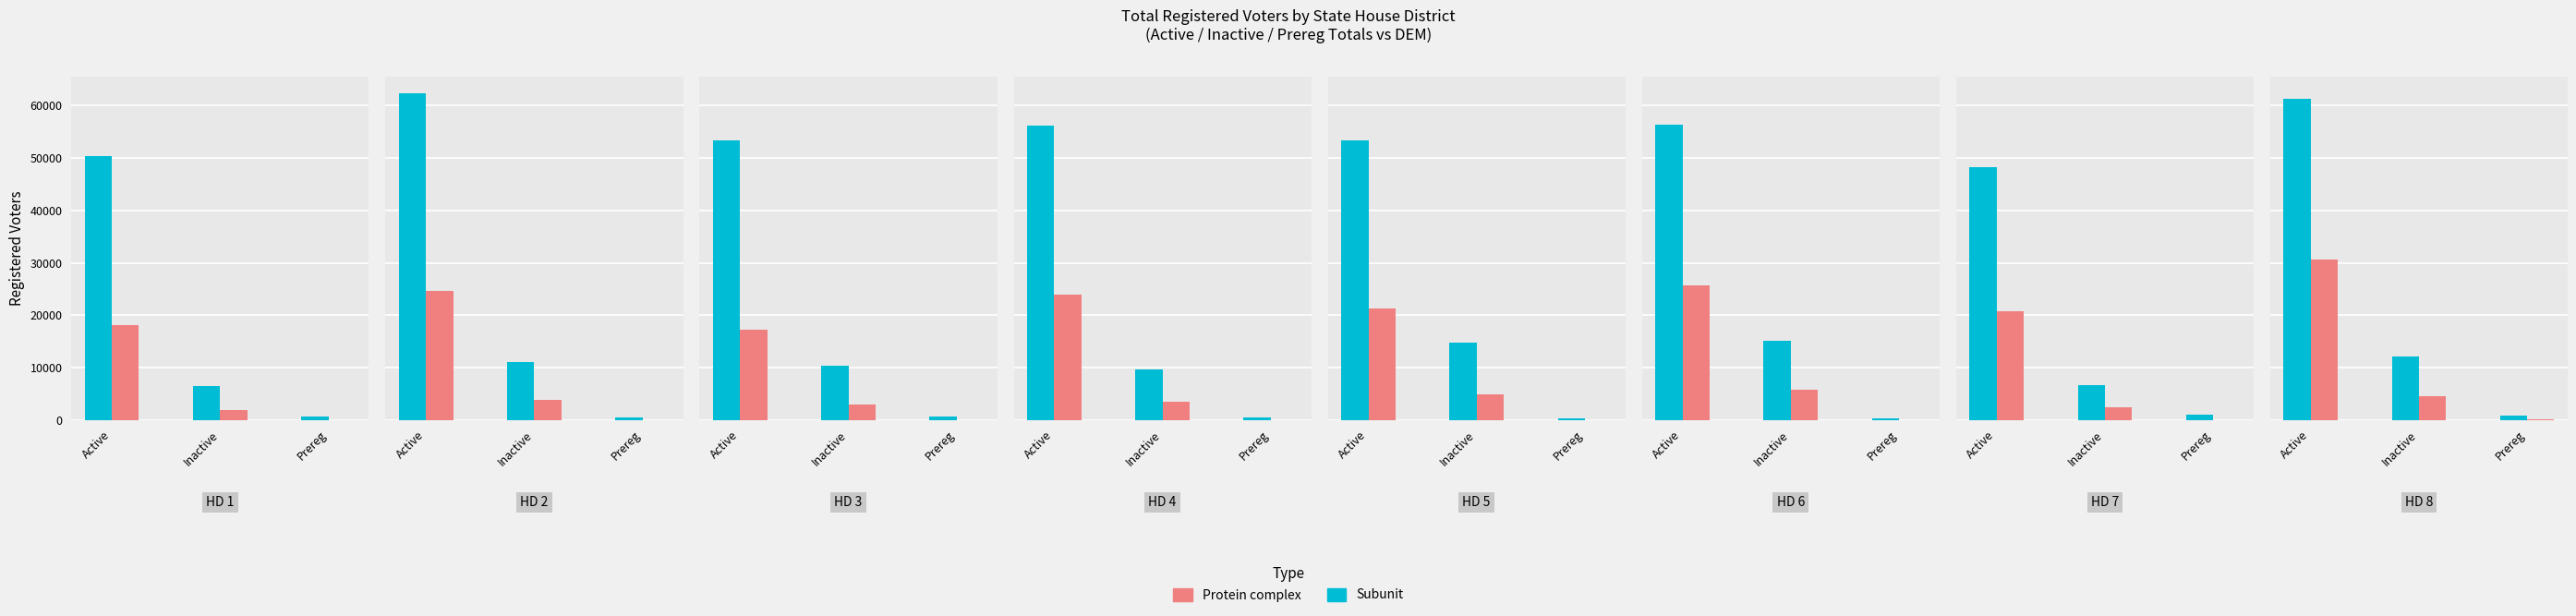

True or false: Active Total has a value of 96778 at 3.

False